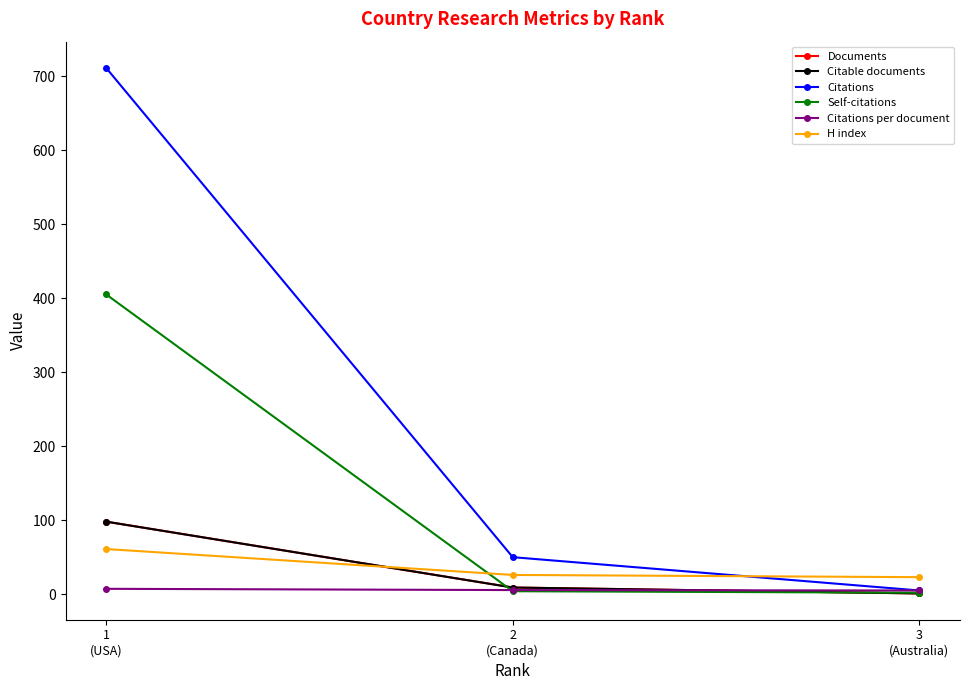

Does the chart have visible grid lines?

No